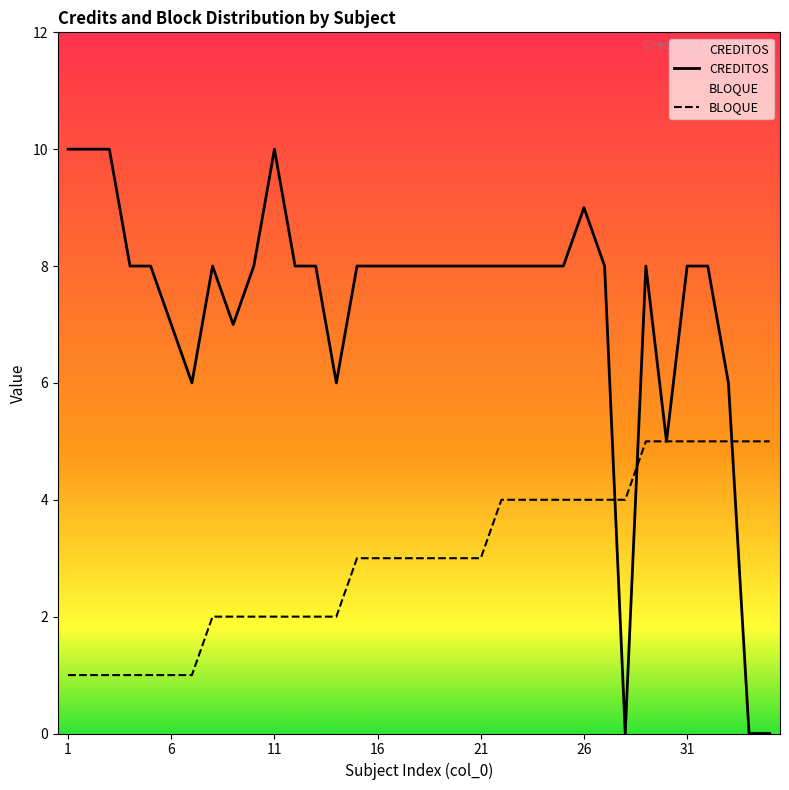

Is the value of CREDITOS at 8 greater than the value of BLOQUE at 27?

Yes